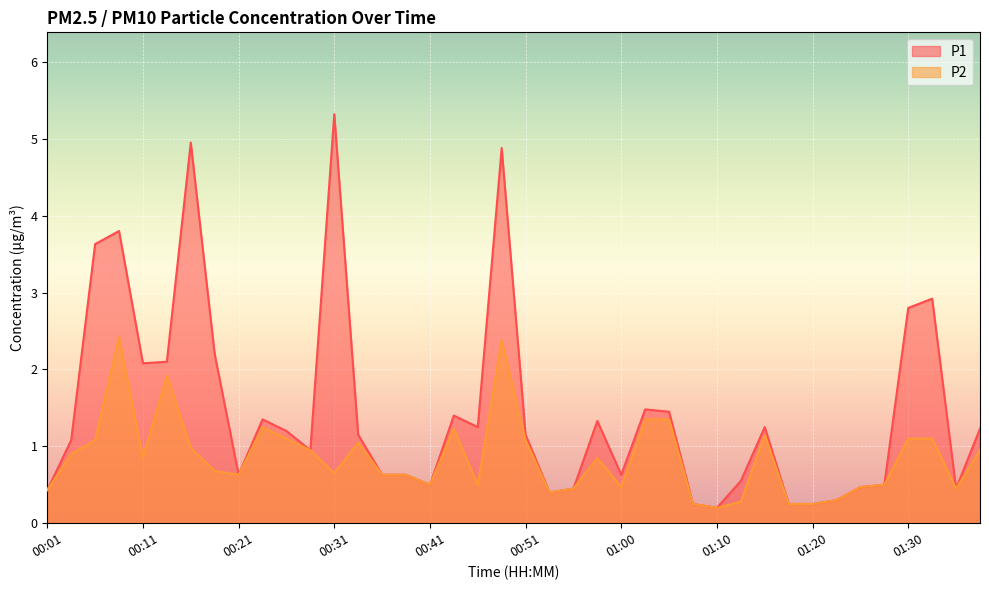

What is the difference between the P2 values at 01:03 and 00:21?

0.7